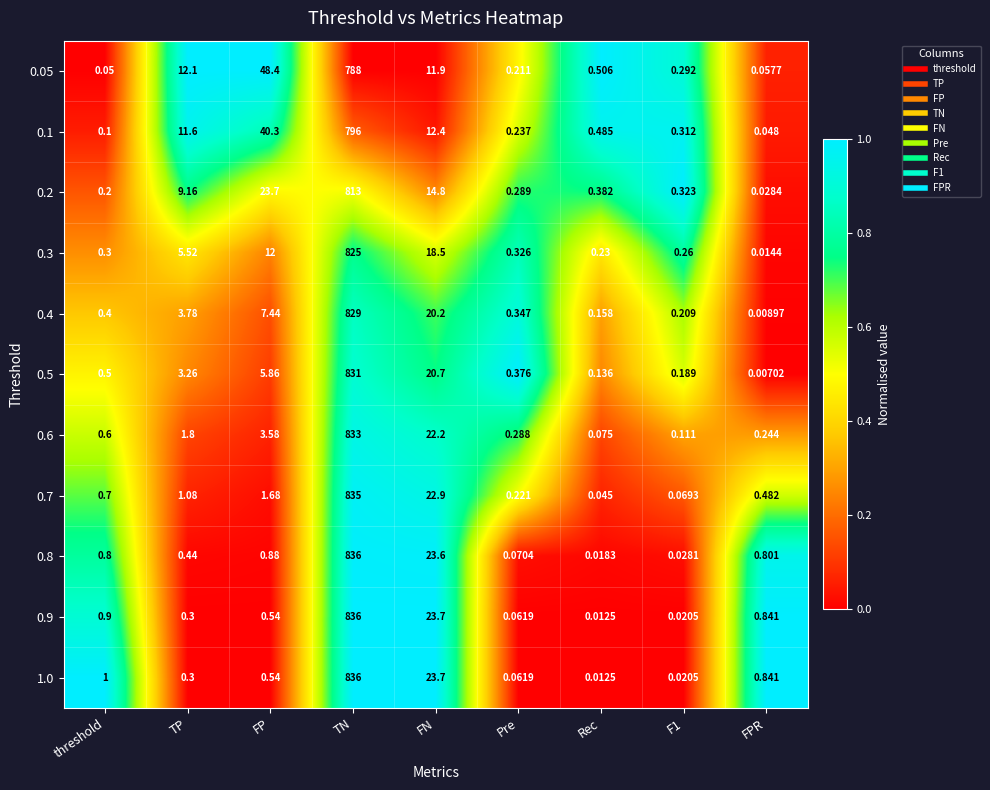

At which label does 0.1 reach its peak?

TN